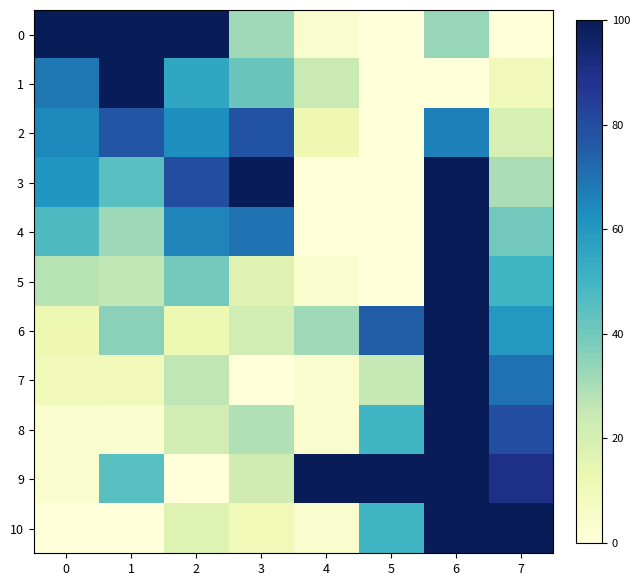

Reading left to right, list all the values displayed in this chart.

0: 0=100.0	1=100.0	2=100.0	3=31.8	4=4.0	5=0.0	6=33.3	7=0.0
1: 0=68.6	1=100.0	2=55.1	3=41.6	4=24.0	5=0.0	6=0.0	7=10.0
2: 0=64.7	1=77.4	2=63.3	3=78.4	4=12.0	5=0.0	6=66.7	7=20.0
3: 0=60.8	1=45.2	2=79.6	3=100.0	4=0.0	5=0.0	6=100.0	7=30.0
4: 0=47.1	1=32.3	2=65.3	3=70.2	4=0.0	5=0.0	6=100.0	7=40.0
5: 0=27.5	1=25.8	2=39.8	3=17.0	4=4.0	5=0.0	6=100.0	7=50.0
6: 0=11.8	1=35.5	2=12.2	3=21.3	4=32.0	5=75.0	6=100.0	7=60.0
7: 0=9.8	1=9.7	2=26.5	3=0.0	4=4.0	5=25.0	6=100.0	7=70.0
8: 0=3.9	1=3.2	2=21.4	3=28.9	4=4.0	5=50.0	6=100.0	7=80.0
9: 0=3.9	1=45.2	2=0.0	3=22.0	4=100.0	5=100.0	6=100.0	7=90.0
10: 0=0.0	1=0.0	2=17.3	3=10.2	4=4.0	5=50.0	6=100.0	7=100.0